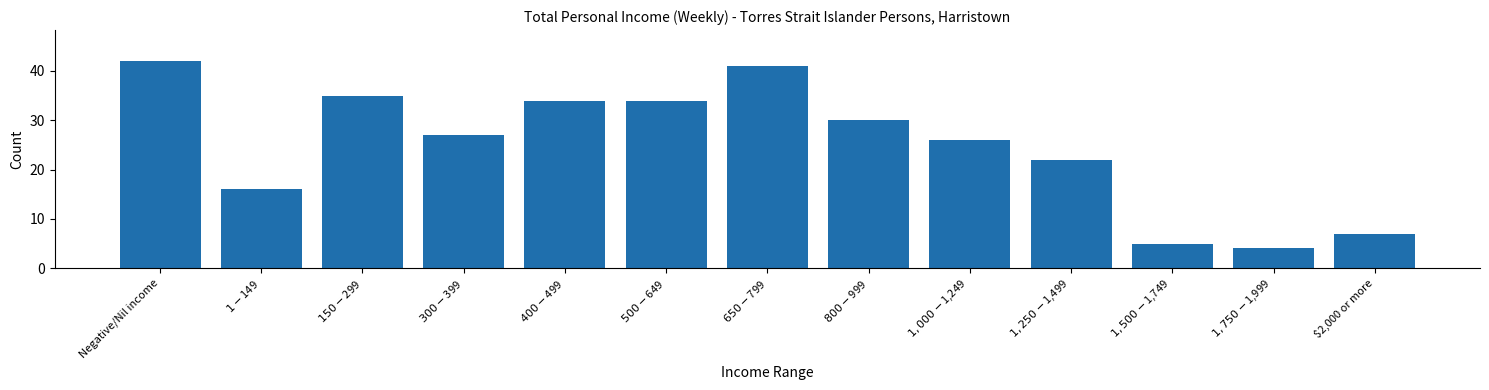

Reading right to left, transcribe all the data shown in this chart.

7	4	5	22	26	30	41	34	34	27	35	16	42